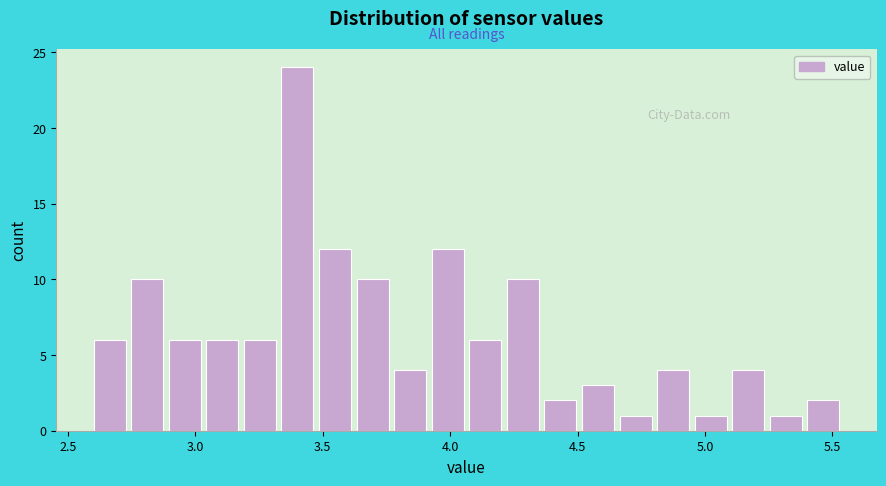

Read against the x-axis, roughly where is the centre of the tallest bar?

3.40